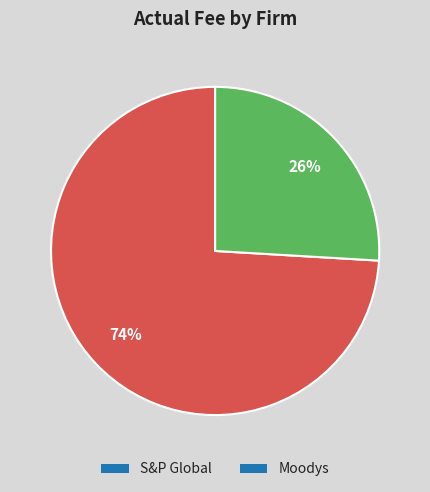

What percentage is the S&P Global slice, to the nearest percent?

74%